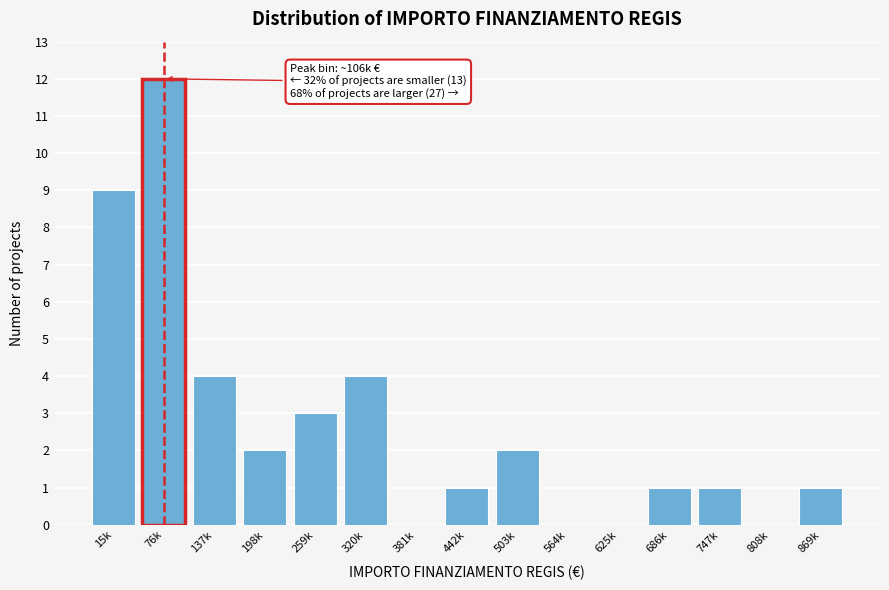

Reading right to left, extract all data points from this chart.

869k=1	808k=0	747k=1	686k=1	625k=0	564k=0	503k=2	442k=1	381k=0	320k=4	259k=3	198k=2	137k=4	76k=12	15k=9